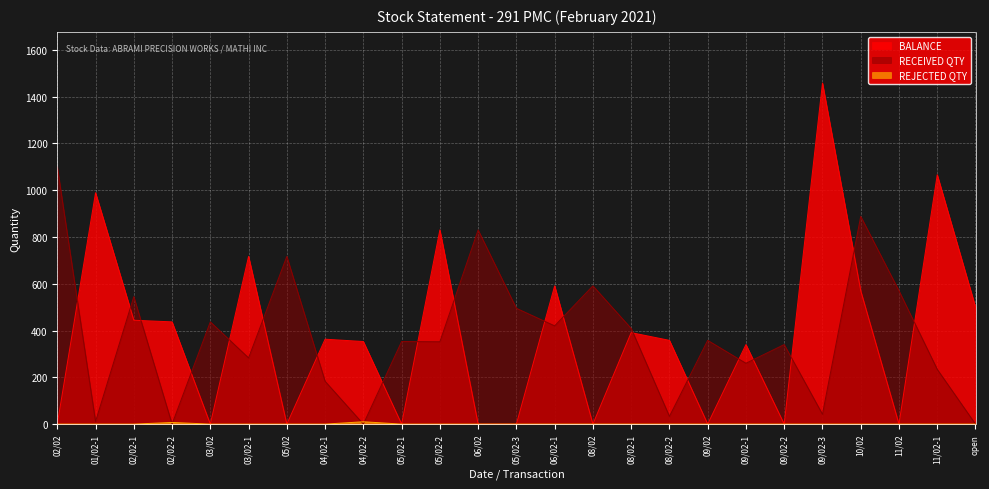

List the series in order of their peak value, lowest first.

REJECTED QTY, RECEIVED QTY, BALANCE